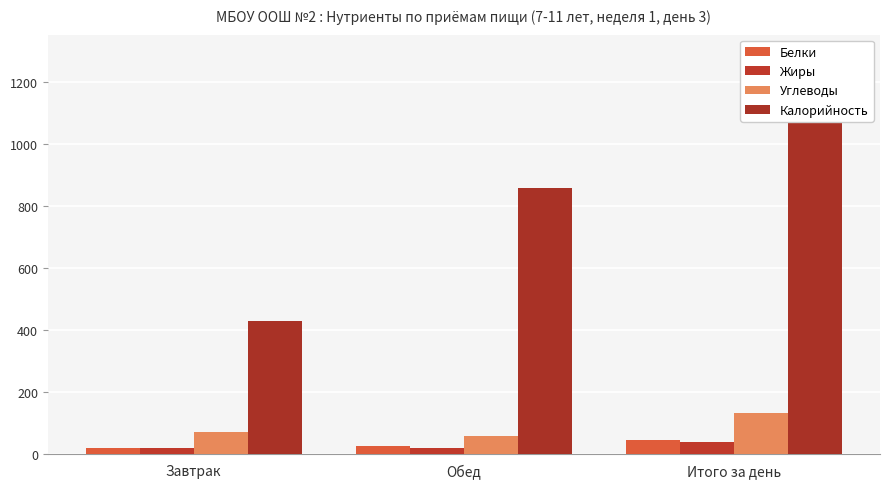

What is the sum of all Углеводы values?

264.1